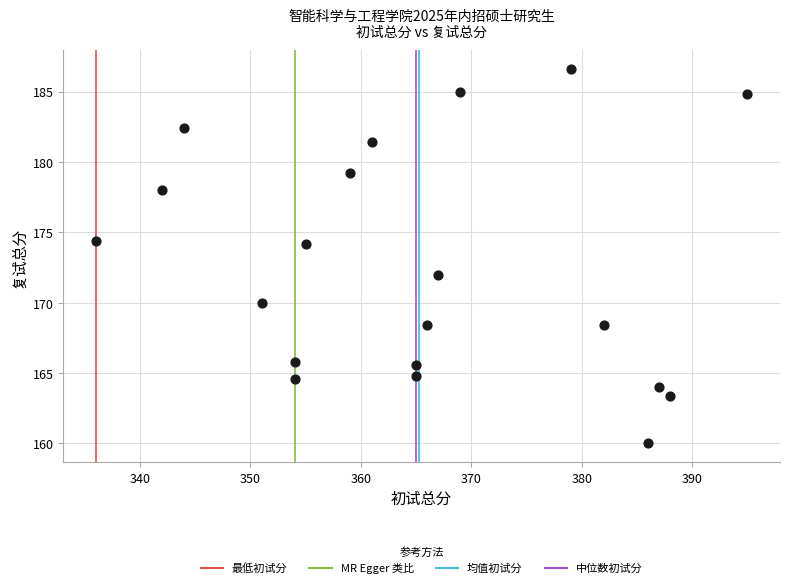

List the coordinates of all points as (Y, X) pairs, reading left to right.

(174.4, 336.0)  (178.0, 342.0)  (182.4, 344.0)  (170.0, 351.0)  (165.8, 354.0)  (164.6, 354.0)  (174.2, 355.0)  (179.2, 359.0)  (181.4, 361.0)  (165.6, 365.0)  (164.8, 365.0)  (168.4, 366.0)  (172.0, 367.0)  (185.0, 369.0)  (186.6, 379.0)  (168.4, 382.0)  (160.0, 386.0)  (164.0, 387.0)  (163.4, 388.0)  (184.8, 395.0)